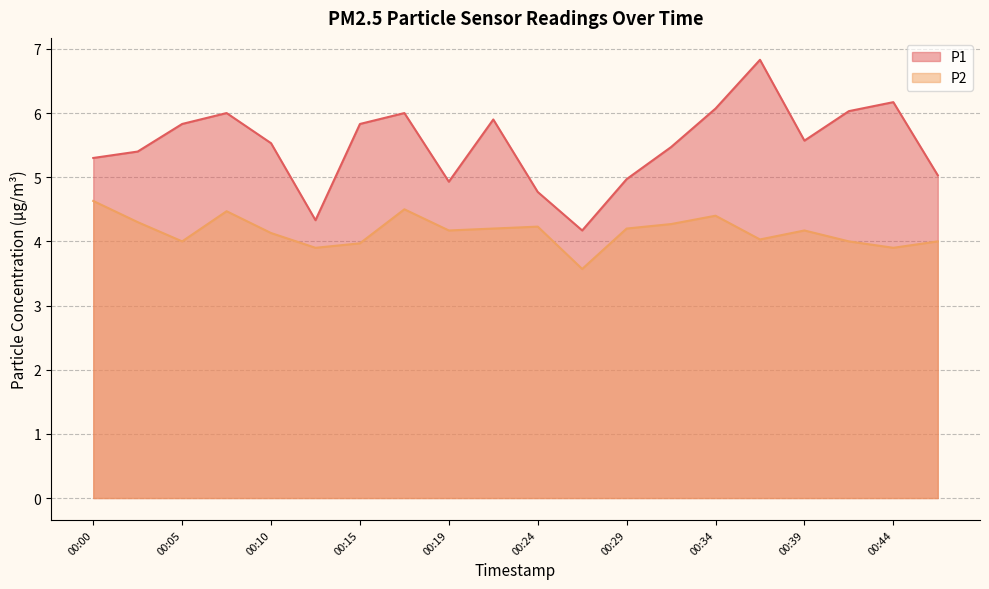

Reading left to right, extract all data points from this chart.

P1: 5.3	5.4	5.8	6.0	5.5	4.3	5.8	6.0	4.9	5.9	4.8	4.2	5.0	5.5	6.1	6.8	5.6	6.0	6.2	5.0
P2: 4.6	4.3	4.0	4.5	4.1	3.9	4.0	4.5	4.2	4.2	4.2	3.6	4.2	4.3	4.4	4.0	4.2	4.0	3.9	4.0